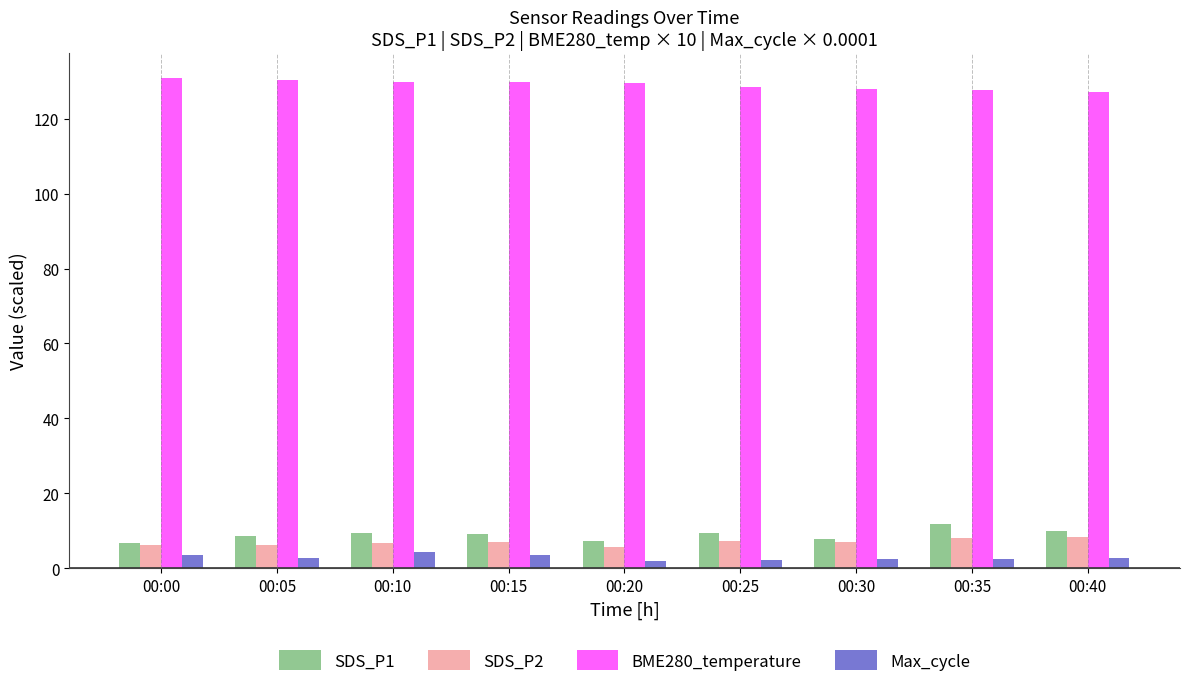

What is the sum of all SDS_P1 values?

79.9